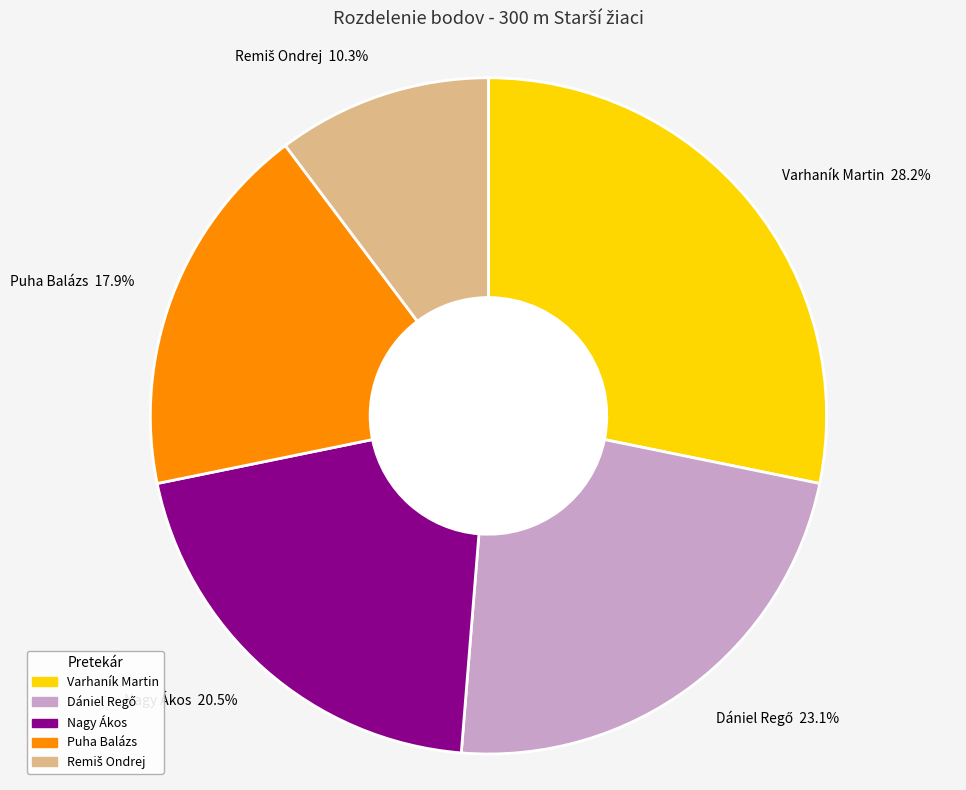

Between Varhaník Martin and Nagy Ákos, which is larger?

Varhaník Martin